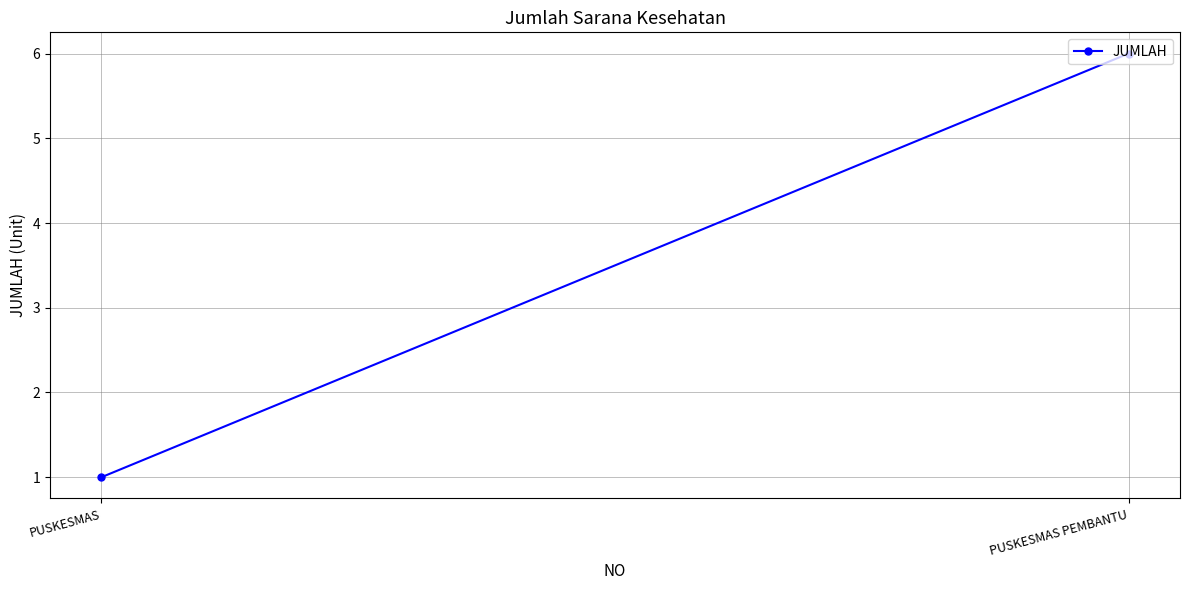

How many values are between 1 and 6?

2